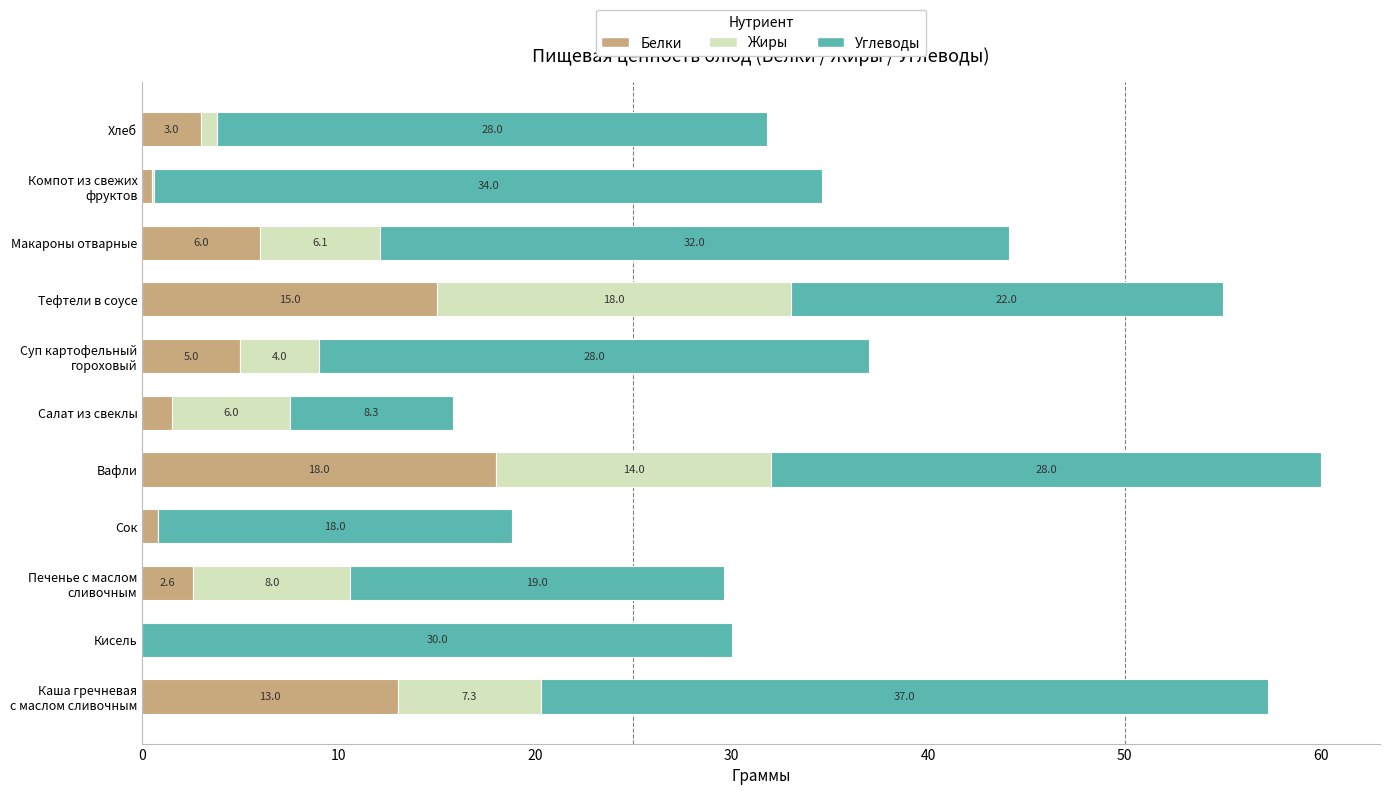

At which category is the sum across all series the highest?

Вафли